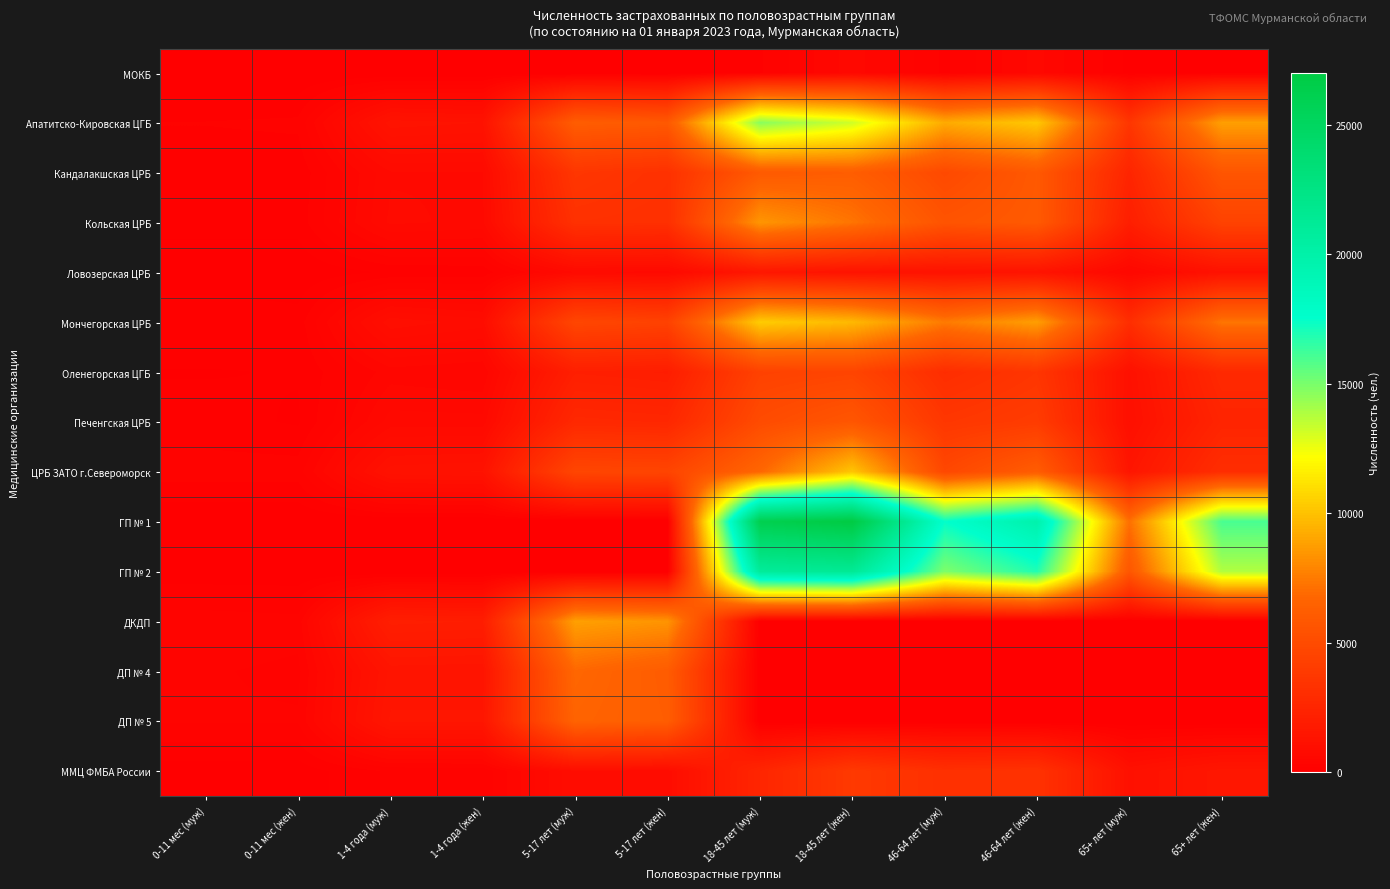

Reading left to right, list all the values displayed in this chart.

МОКБ: 0-11 мес (муж)=0	0-11 мес (жен)=0	1-4 года (муж)=0	1-4 года (жен)=0	5-17 лет (муж)=0	5-17 лет (жен)=0	18-45 лет (муж)=196	18-45 лет (жен)=583	46-64 лет (муж)=188	46-64 лет (жен)=567	65+ лет (муж)=74	65+ лет (жен)=86
Апатитско-Кировская ЦГБ: 0-11 мес (муж)=216	0-11 мес (жен)=236	1-4 года (муж)=1331	1-4 года (жен)=1266	5-17 лет (муж)=6201	5-17 лет (жен)=5923	18-45 лет (муж)=14661	18-45 лет (жен)=13195	46-64 лет (муж)=9218	46-64 лет (жен)=10257	65+ лет (муж)=3613	65+ лет (жен)=8810
Кандалакшская ЦРБ: 0-11 мес (муж)=132	0-11 мес (жен)=131	1-4 года (муж)=727	1-4 года (жен)=736	5-17 лет (муж)=3626	5-17 лет (жен)=3293	18-45 лет (муж)=5982	18-45 лет (жен)=6225	46-64 лет (муж)=4893	46-64 лет (жен)=5912	65+ лет (муж)=2469	65+ лет (жен)=5688
Кольская ЦРБ: 0-11 мес (муж)=150	0-11 мес (жен)=149	1-4 года (муж)=762	1-4 года (жен)=710	5-17 лет (муж)=3268	5-17 лет (жен)=3190	18-45 лет (муж)=8480	18-45 лет (жен)=7306	46-64 лет (муж)=5587	46-64 лет (жен)=5982	65+ лет (муж)=2048	65+ лет (жен)=4435
Ловозерская ЦРБ: 0-11 мес (муж)=19	0-11 мес (жен)=21	1-4 года (муж)=121	1-4 года (жен)=138	5-17 лет (муж)=730	5-17 лет (жен)=682	18-45 лет (муж)=1530	18-45 лет (жен)=1290	46-64 лет (муж)=1260	46-64 лет (жен)=1331	65+ лет (муж)=527	65+ лет (жен)=1206
Мончегорская ЦРБ: 0-11 мес (муж)=207	0-11 мес (жен)=152	1-4 года (муж)=1024	1-4 года (жен)=894	5-17 лет (муж)=4690	5-17 лет (жен)=4382	18-45 лет (муж)=10406	18-45 лет (жен)=9712	46-64 лет (муж)=7512	46-64 лет (жен)=8787	65+ лет (муж)=3077	65+ лет (жен)=7331
Оленегорская ЦГБ: 0-11 мес (муж)=98	0-11 мес (жен)=113	1-4 года (муж)=478	1-4 года (жен)=428	5-17 лет (муж)=2092	5-17 лет (жен)=1981	18-45 лет (муж)=4379	18-45 лет (жен)=4583	46-64 лет (муж)=3032	46-64 лет (жен)=3587	65+ лет (муж)=1143	65+ лет (жен)=2753
Печенгская ЦРБ: 0-11 мес (муж)=149	0-11 мес (жен)=92	1-4 года (муж)=681	1-4 года (жен)=673	5-17 лет (муж)=2700	5-17 лет (жен)=2620	18-45 лет (муж)=5020	18-45 лет (жен)=5736	46-64 лет (муж)=3670	46-64 лет (жен)=3993	65+ лет (муж)=1049	65+ лет (жен)=2448
ЦРБ ЗАТО г.Североморск: 0-11 мес (муж)=265	0-11 мес (жен)=266	1-4 года (муж)=1228	1-4 года (жен)=1275	5-17 лет (муж)=4676	5-17 лет (жен)=4586	18-45 лет (муж)=6778	18-45 лет (жен)=10155	46-64 лет (муж)=4767	46-64 лет (жен)=6171	65+ лет (муж)=1466	65+ лет (жен)=3051
ГП № 1: 0-11 мес (муж)=0	0-11 мес (жен)=0	1-4 года (муж)=0	1-4 года (жен)=0	5-17 лет (муж)=0	5-17 лет (жен)=0	18-45 лет (муж)=26148	18-45 лет (жен)=27018	46-64 лет (муж)=17475	46-64 лет (жен)=19756	65+ лет (муж)=7155	65+ лет (жен)=16006
ГП № 2: 0-11 мес (муж)=0	0-11 мес (жен)=0	1-4 года (муж)=0	1-4 года (жен)=0	5-17 лет (муж)=0	5-17 лет (жен)=0	18-45 лет (муж)=20986	18-45 лет (жен)=21399	46-64 лет (муж)=14872	46-64 лет (жен)=16868	65+ лет (муж)=5758	65+ лет (жен)=13811
ДКДП: 0-11 мес (муж)=406	0-11 мес (жен)=367	1-4 года (муж)=2053	1-4 года (жен)=1995	5-17 лет (муж)=8829	5-17 лет (жен)=8423	18-45 лет (муж)=0	18-45 лет (жен)=0	46-64 лет (муж)=0	46-64 лет (жен)=0	65+ лет (муж)=0	65+ лет (жен)=0
ДП № 4: 0-11 мес (муж)=329	0-11 мес (жен)=290	1-4 года (муж)=1406	1-4 года (жен)=1387	5-17 лет (муж)=6820	5-17 лет (жен)=6132	18-45 лет (муж)=0	18-45 лет (жен)=0	46-64 лет (муж)=0	46-64 лет (жен)=0	65+ лет (муж)=0	65+ лет (жен)=0
ДП № 5: 0-11 мес (муж)=329	0-11 мес (жен)=329	1-4 года (муж)=1499	1-4 года (жен)=1503	5-17 лет (муж)=6619	5-17 лет (жен)=6211	18-45 лет (муж)=0	18-45 лет (жен)=0	46-64 лет (муж)=0	46-64 лет (жен)=0	65+ лет (муж)=0	65+ лет (жен)=0
ММЦ ФМБА России: 0-11 мес (муж)=52	0-11 мес (жен)=43	1-4 года (муж)=232	1-4 года (жен)=235	5-17 лет (муж)=942	5-17 лет (жен)=878	18-45 лет (муж)=2527	18-45 лет (жен)=3819	46-64 лет (муж)=3195	46-64 лет (жен)=3348	65+ лет (муж)=1140	65+ лет (жен)=1539